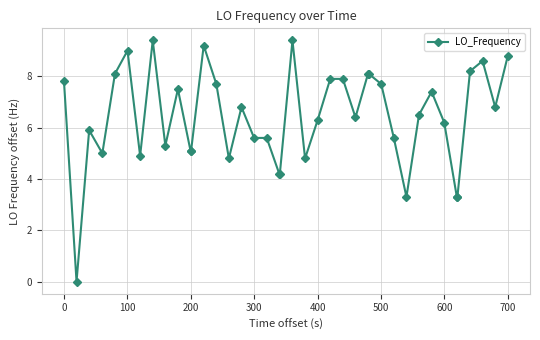

What is the value of the 35th point from the left?

3.3